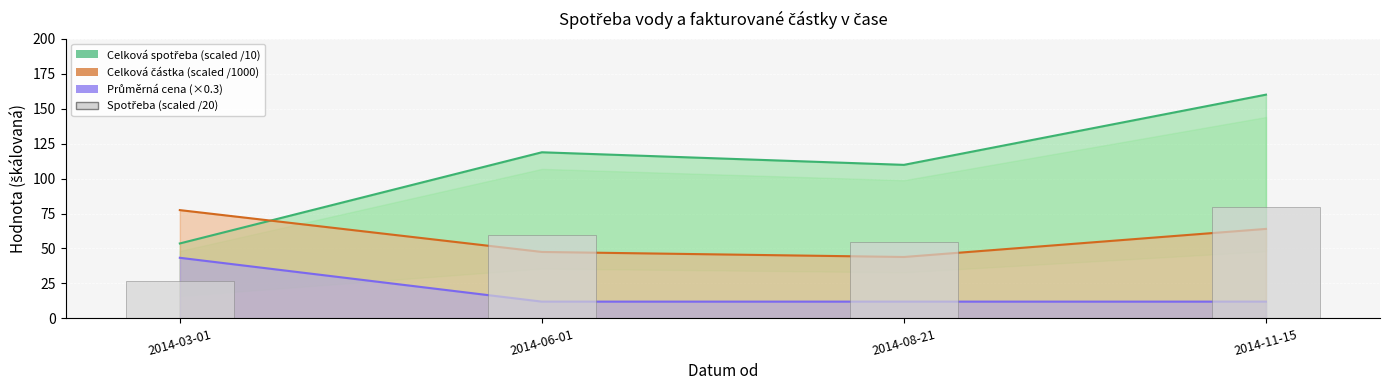

At 2014-08-21, list the series in order from smallest to largest.

Průměrná cena (×0.3), Celková částka (scaled /1000), Spotřeba (scaled /20), Celková spotřeba (scaled /10)